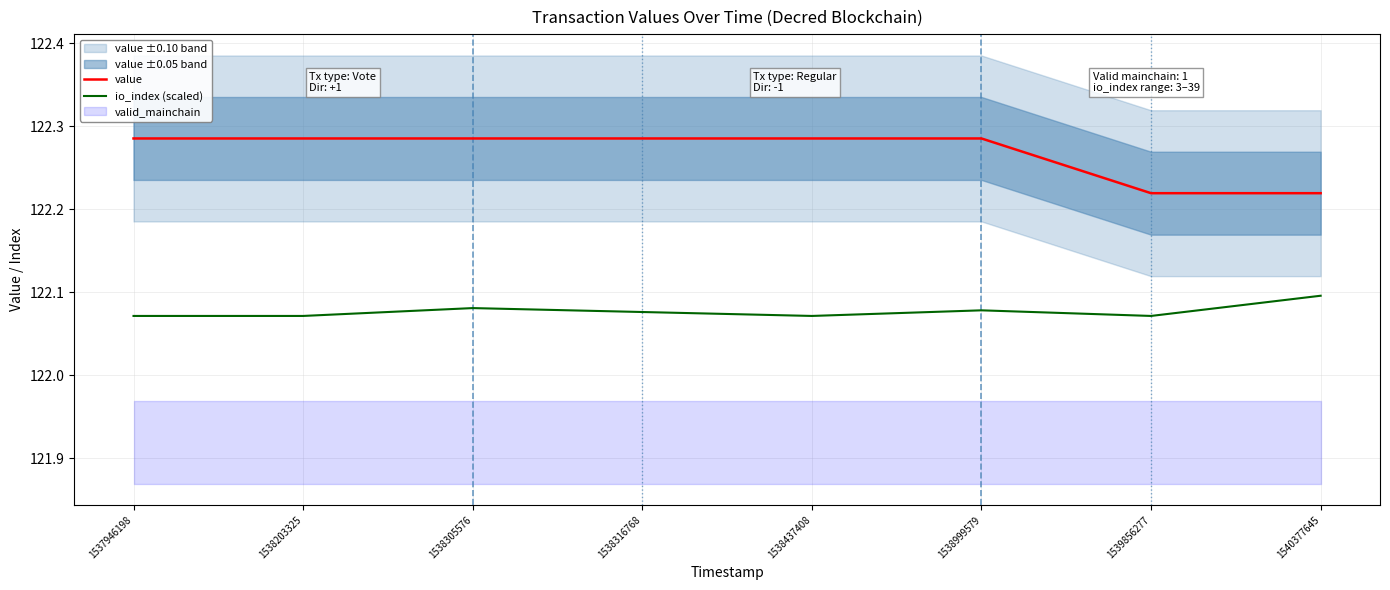

Is it true that value equals 179.3 at 1540377645?

False